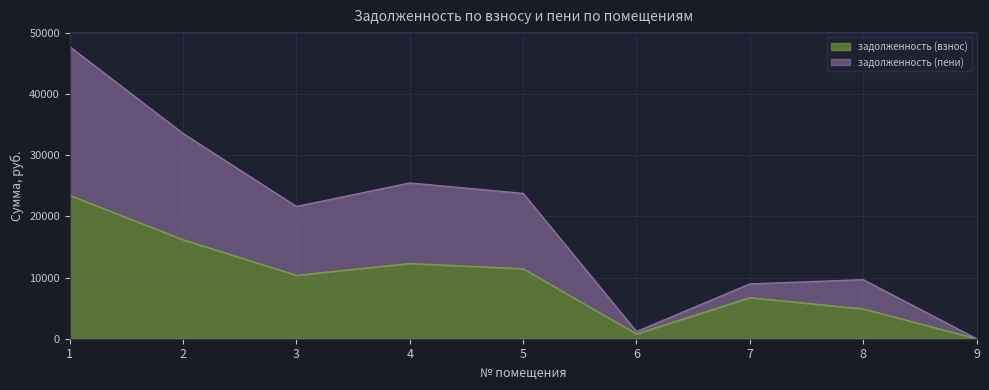

The задолженность (пени) series shows 4370.3 at 8. True or false?

False